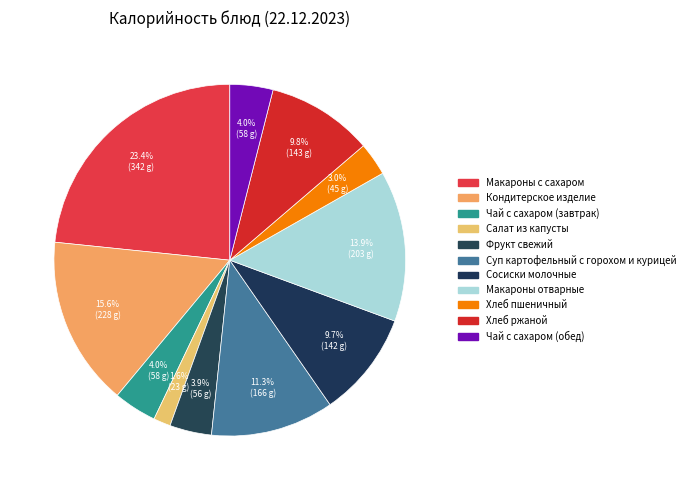

To the nearest percent, what is the average slice percentage?

9%